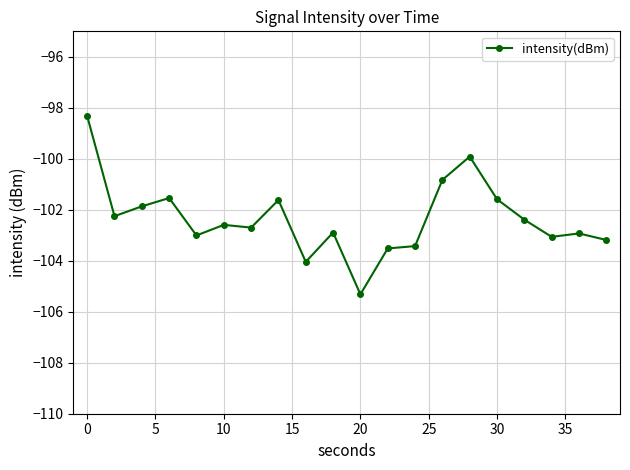

What is the maximum value shown in the chart?

-98.3